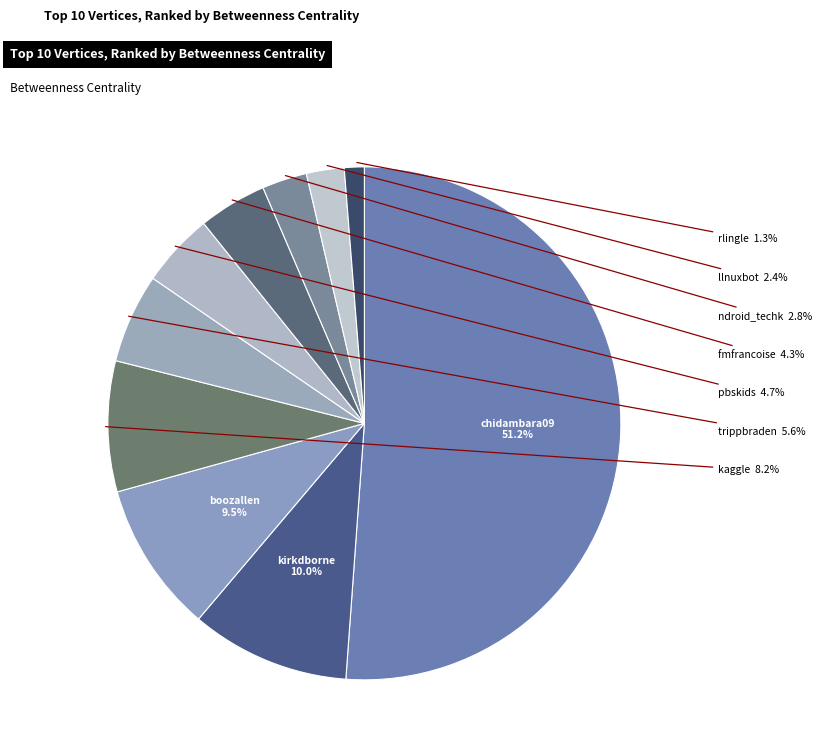

How many segments does this pie chart have?

10